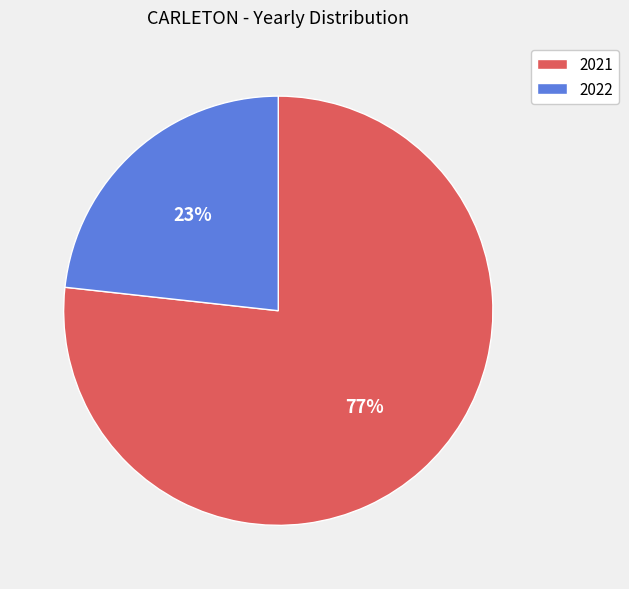

Do 2021 and 2022 together represent more than half of the pie?

Yes